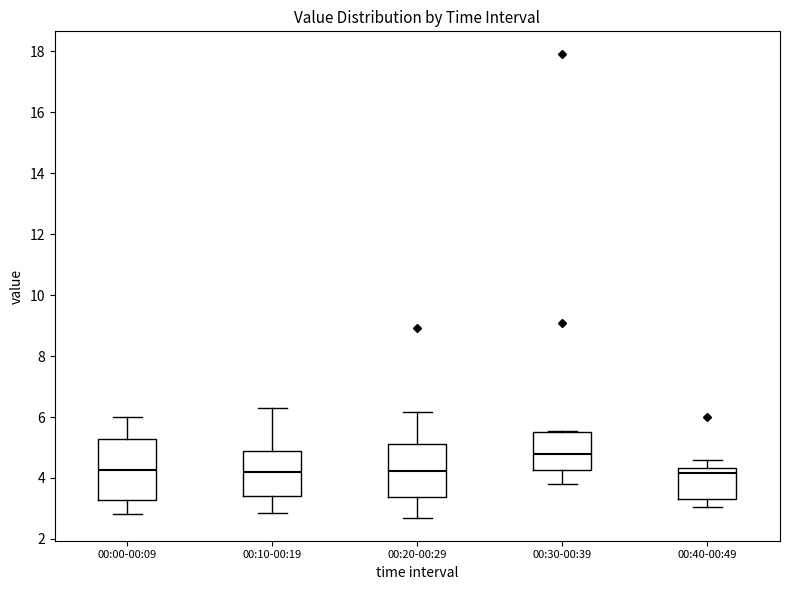

Which box has the highest median line?

00:30-00:39